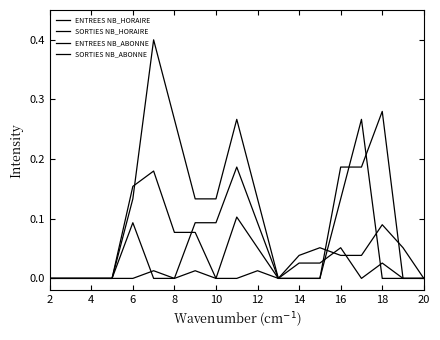

Which label corresponds to the smallest value in the chart?

2